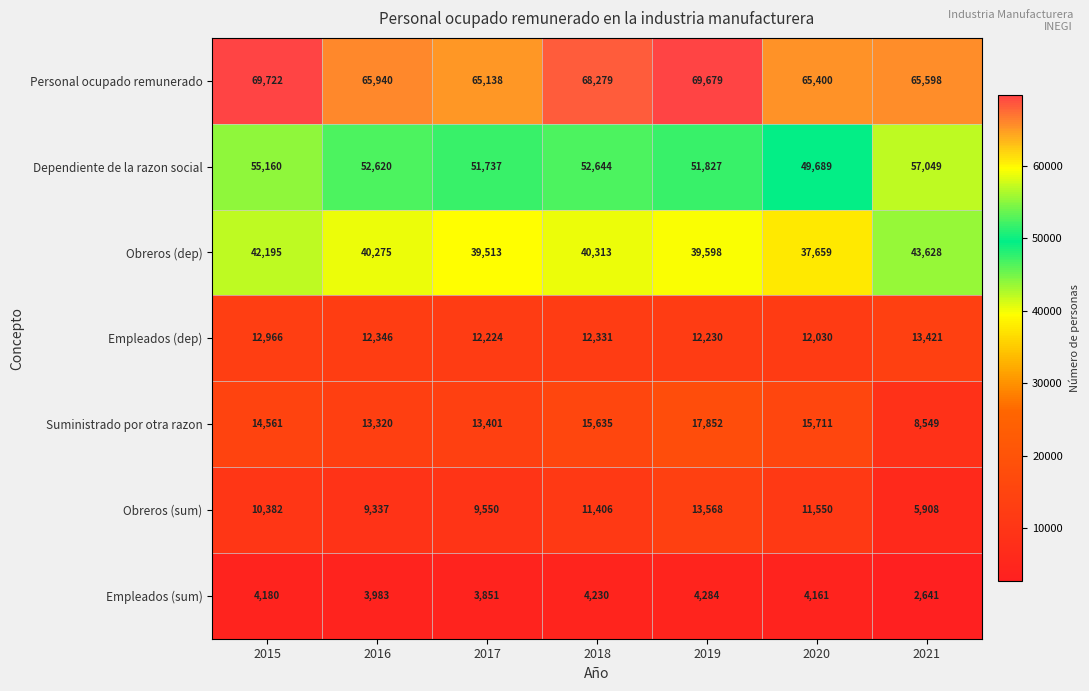

Which category has the lowest value across all series?

2021